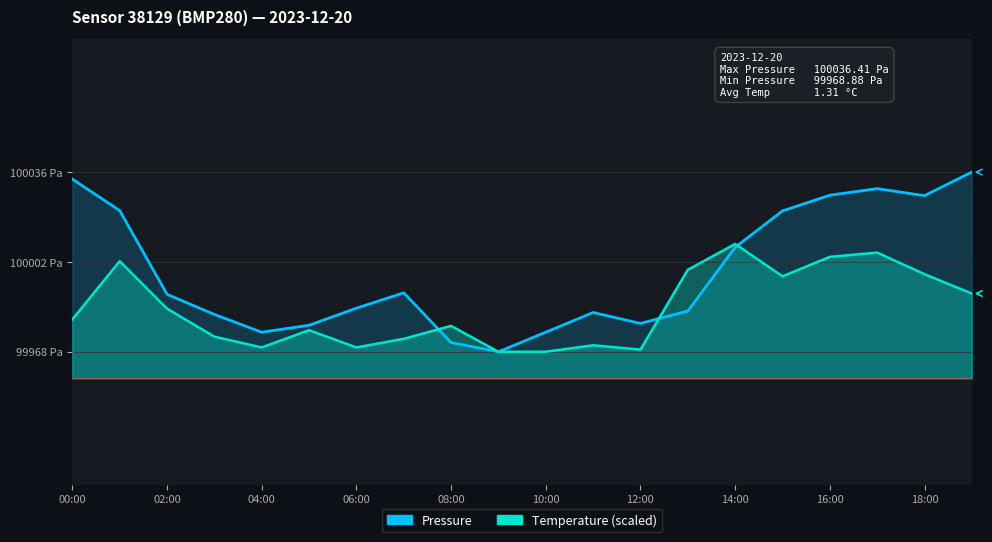

How many times do pressure and temperature cross each other?

3